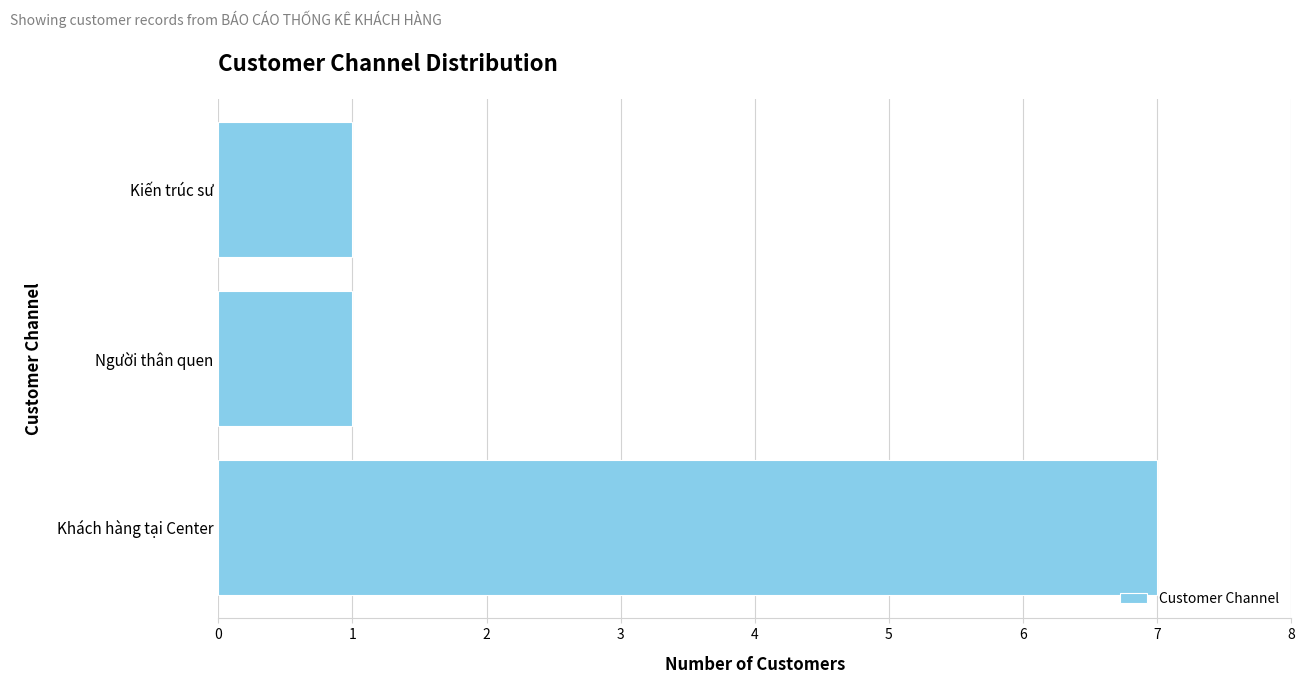

Reading top to bottom, list all the values displayed in this chart.

Kiến trúc sư=1	Người thân quen=1	Khách hàng tại Center=7